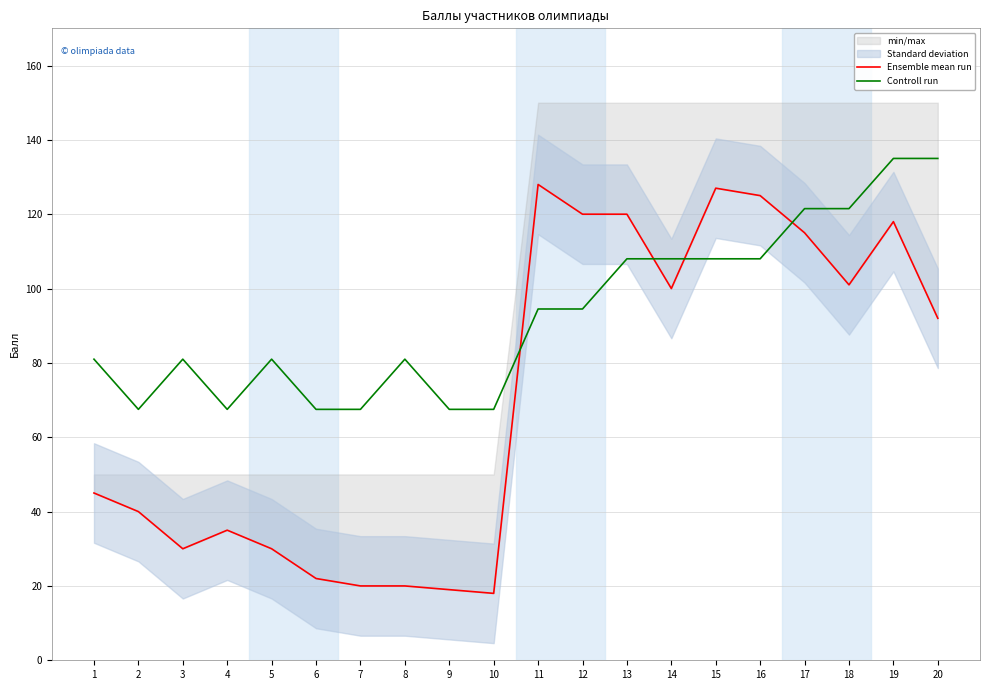

The Controll run series shows 22.1 at 9. True or false?

False